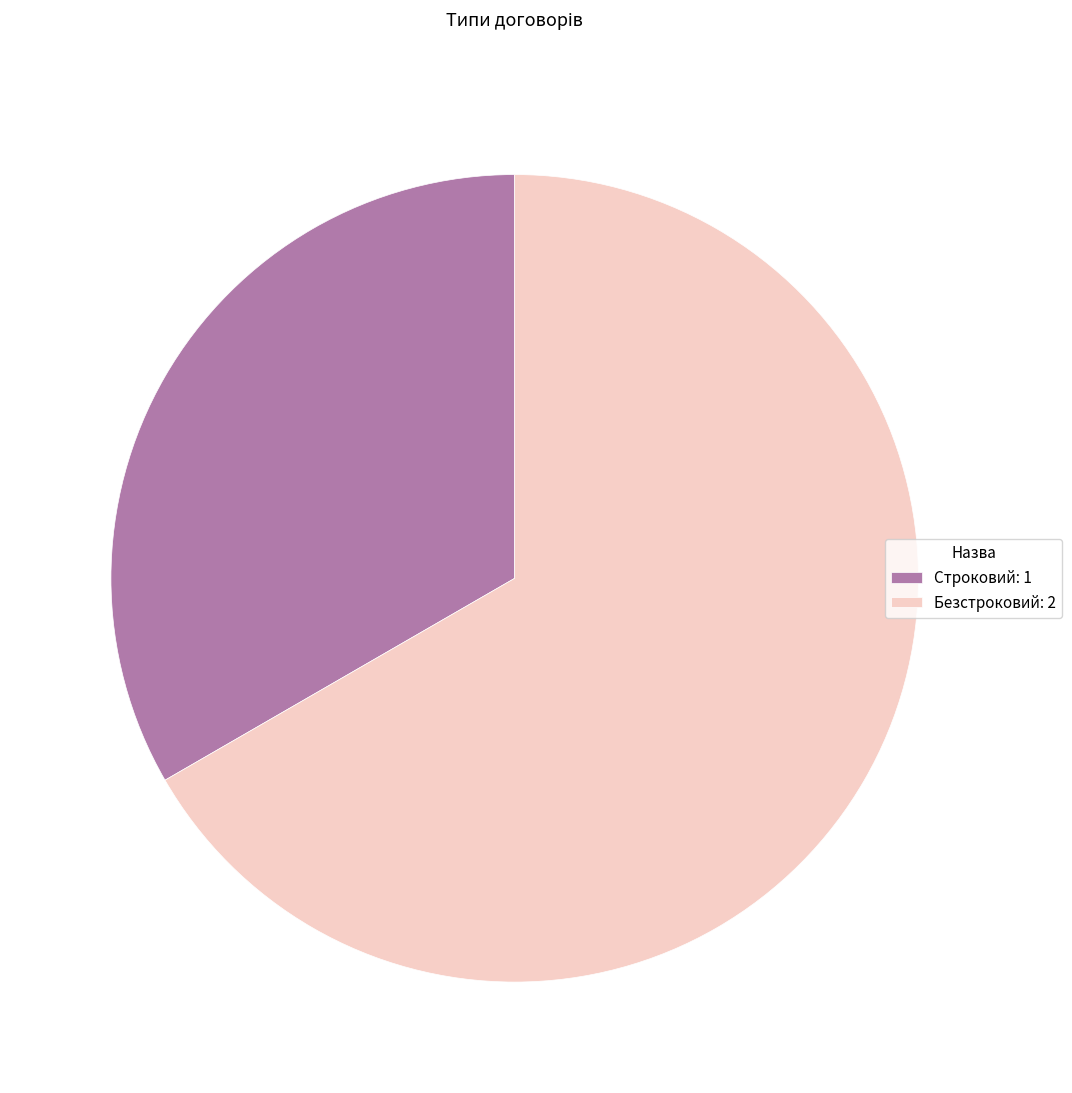

Does Строковий account for over 50% of the chart?

No